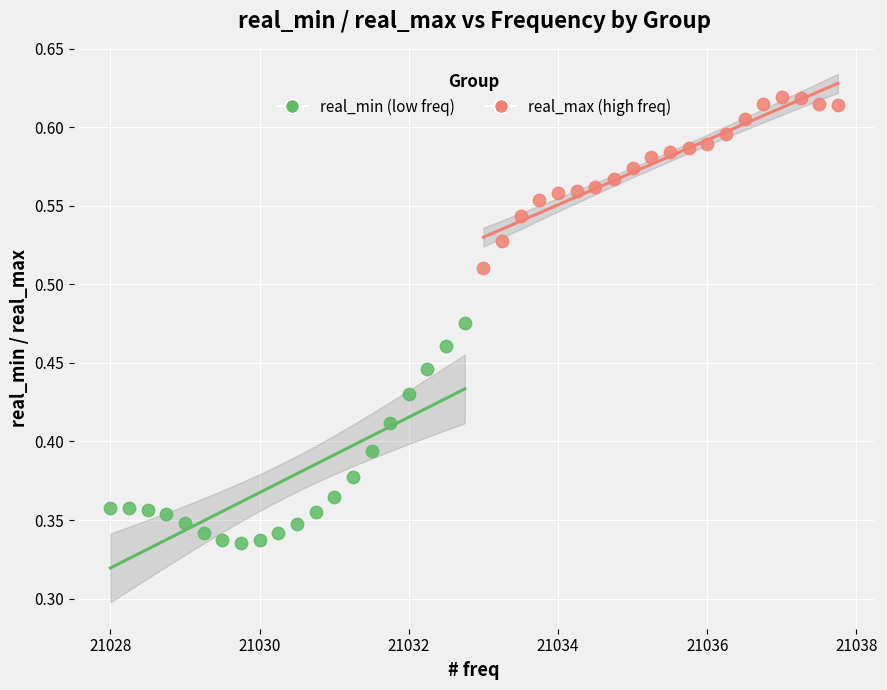

Which series reaches the minimum Y coordinate?

real_min (low freq)